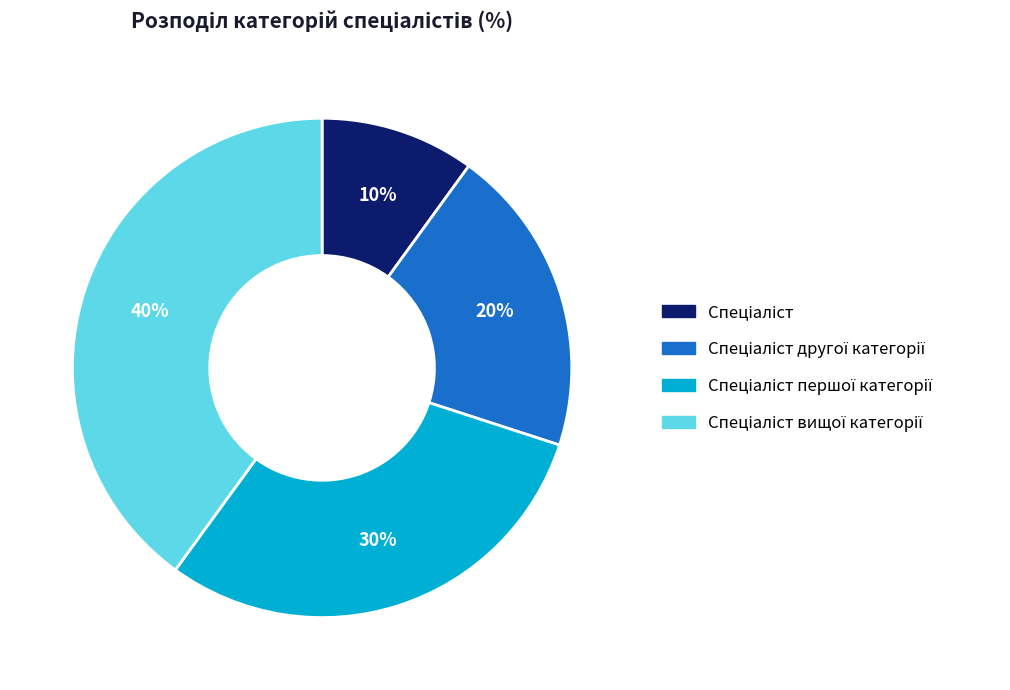

Does any single category account for the majority?

No